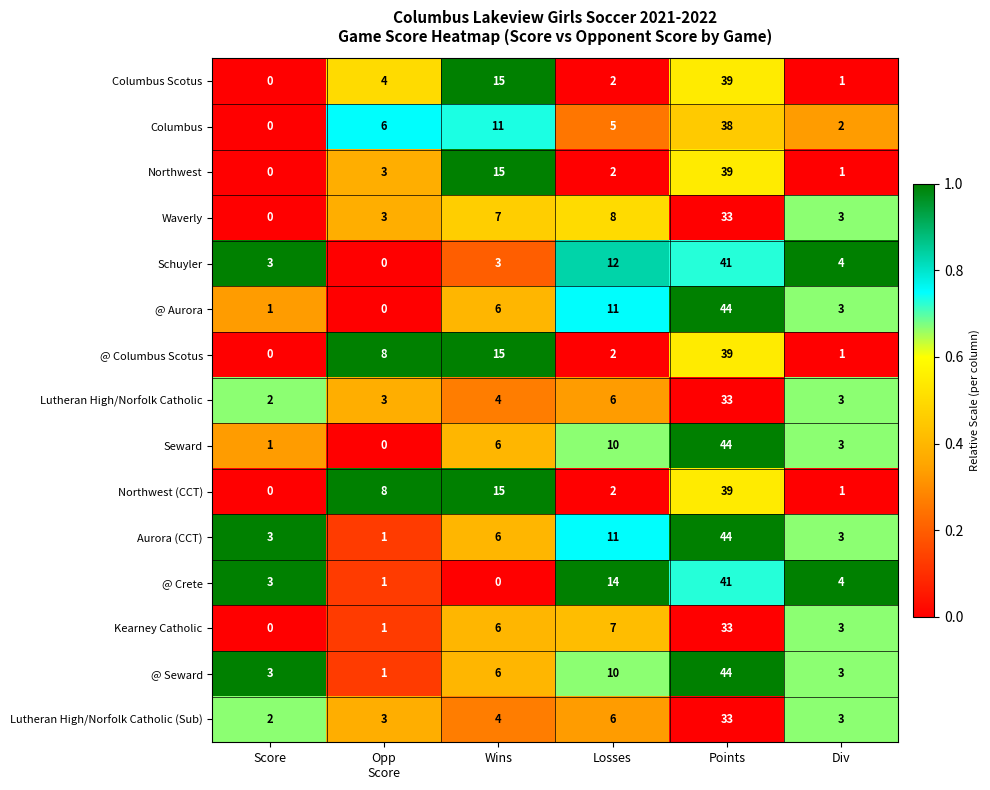

How many series are shown in this chart?

15